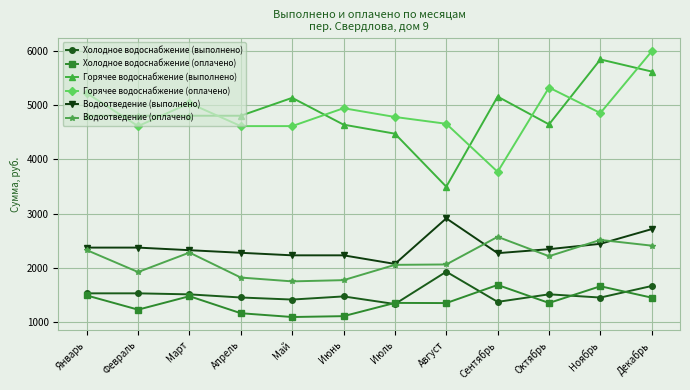

At which label is Водоотведение (выполнено) closest to 2489?

Ноябрь